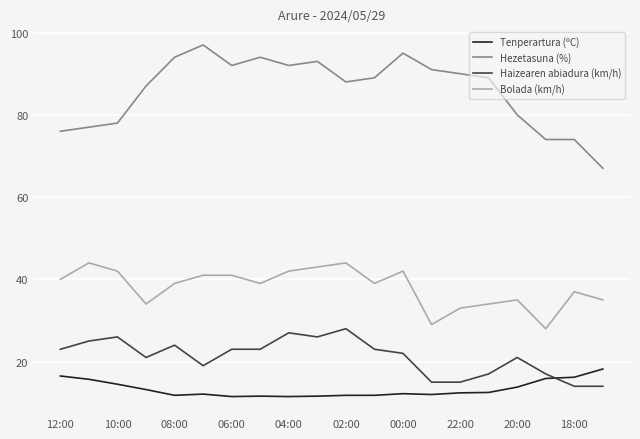

What is the highest value of the Bolada (km/h) series?

44.0